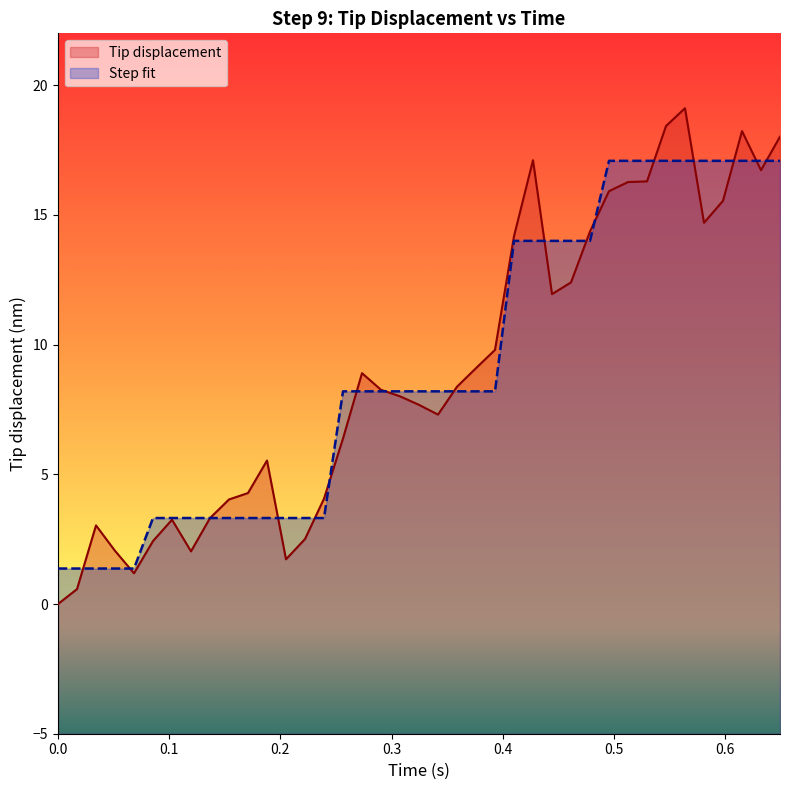

What is the difference between the maximum and minimum values in the Step fit series?

15.7